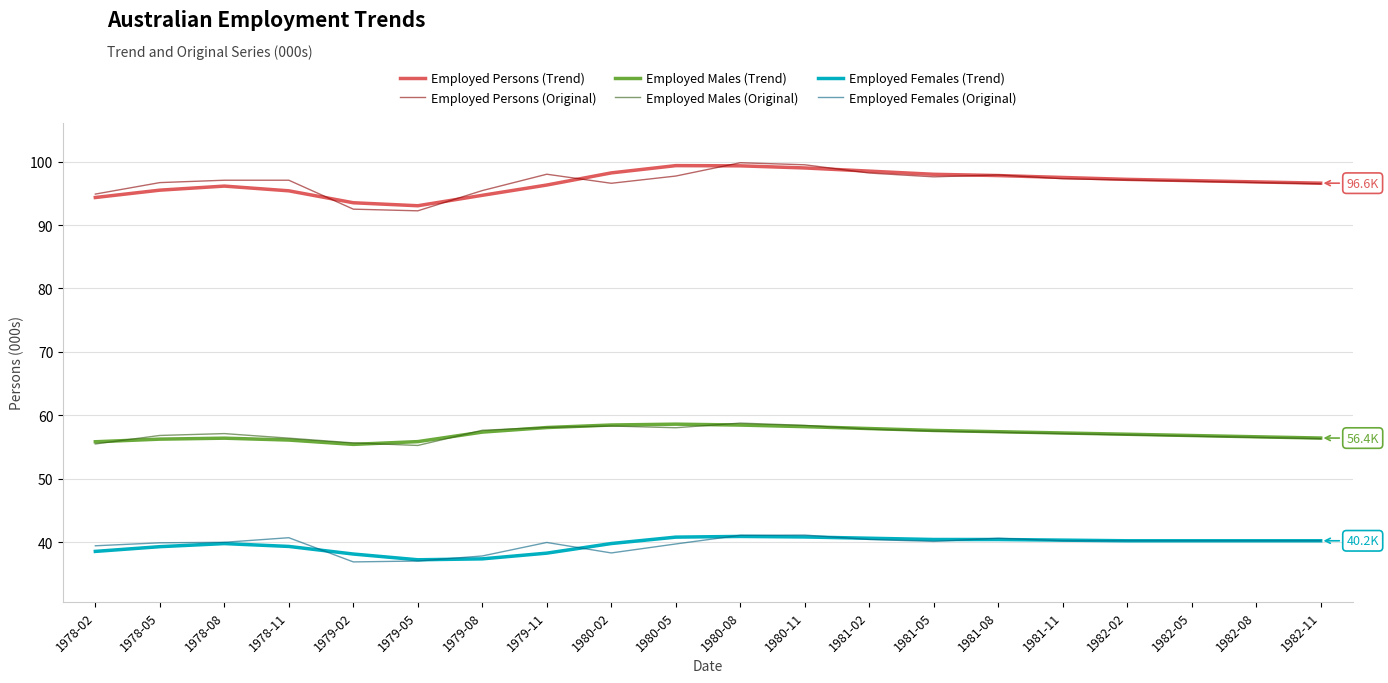

Is the value of Employed Males (Original) at 1981-11 greater than the value of Employed Females (Trend) at 1978-02?

Yes